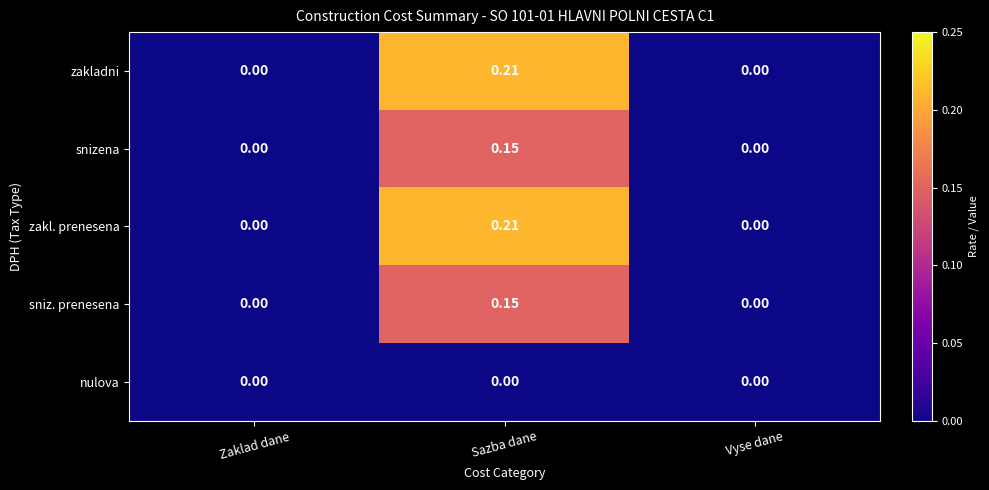

Which category has the highest value across all series?

Sazba dane